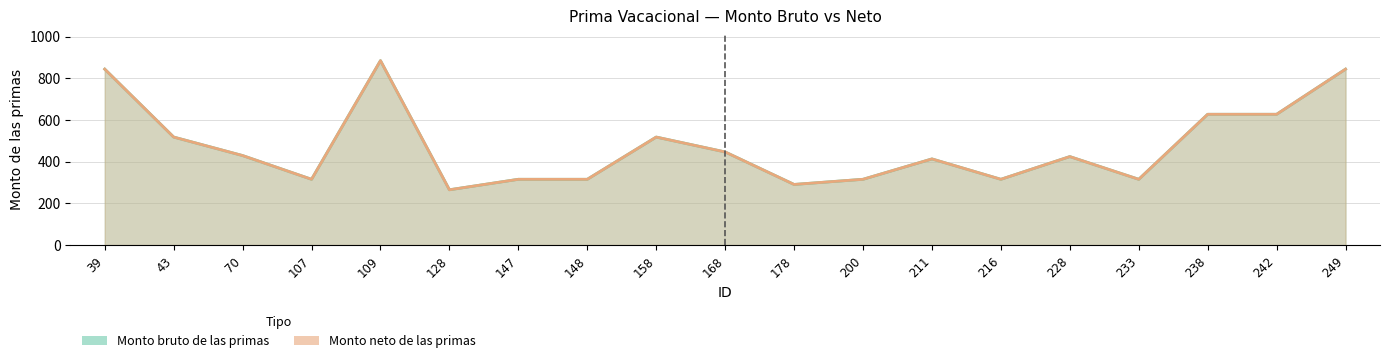

The value of Monto bruto de las primas at 178 is 459.0. True or false?

False